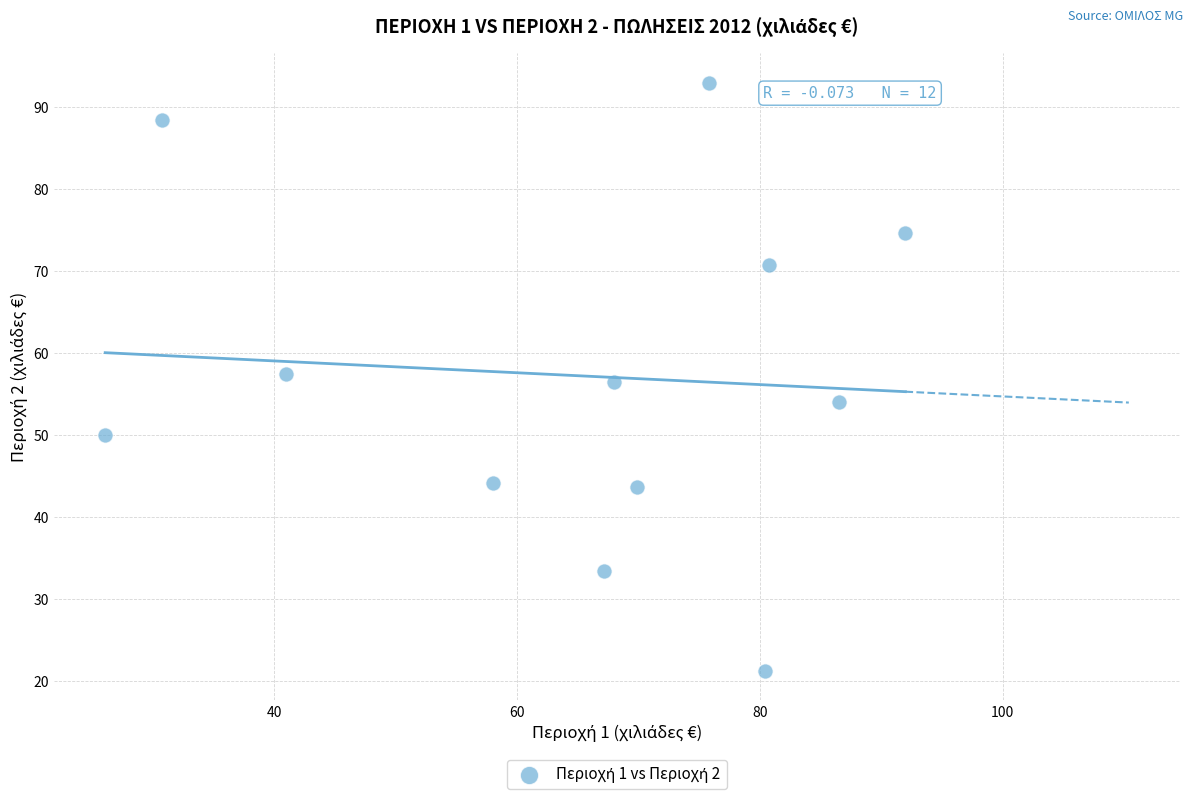

What is the average Y value?

57.3